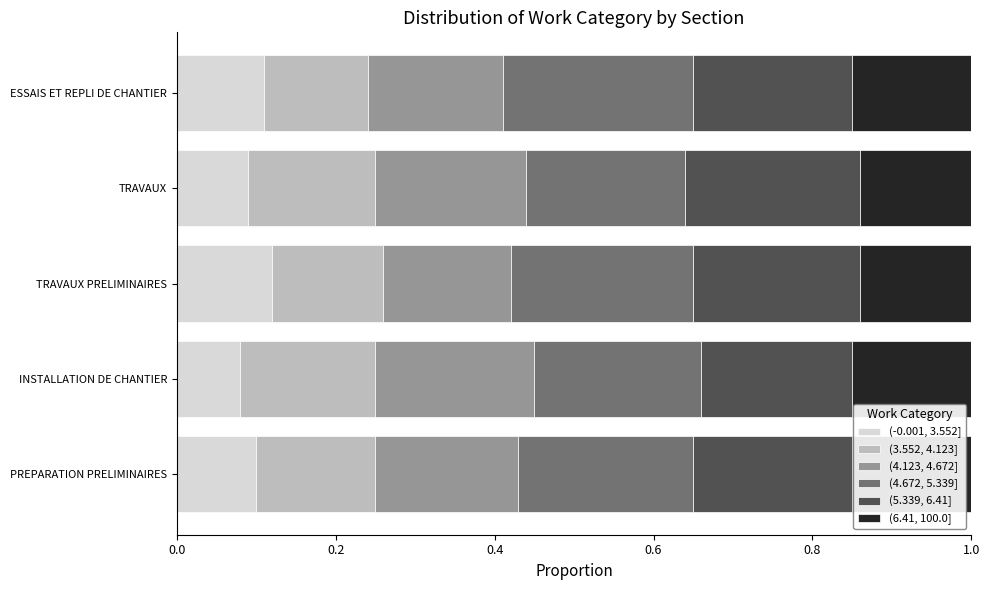

Count the (-0.001, 3.552] values in the range 0 to 1.

5